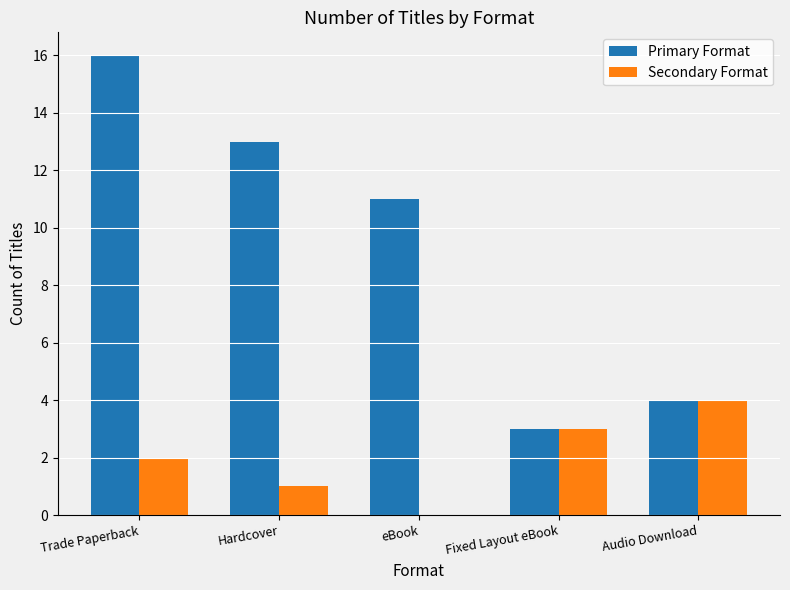

Count the number of categories in the chart.

5